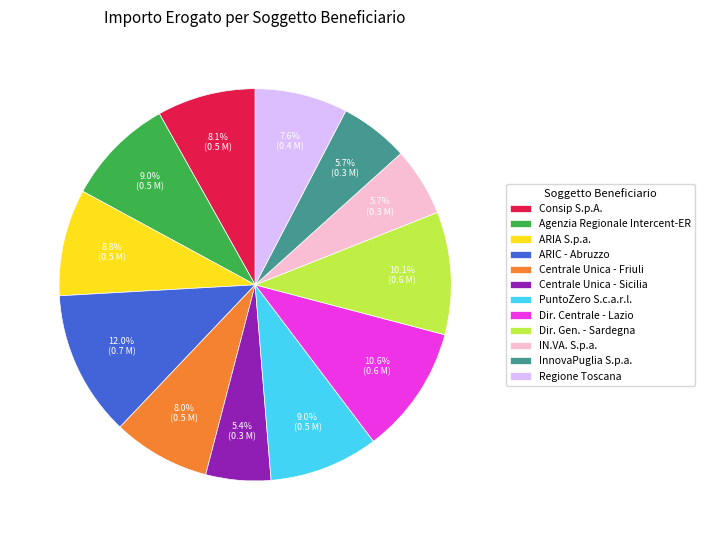

How much of the chart is everything except ARIA S.p.a.?

91.2%